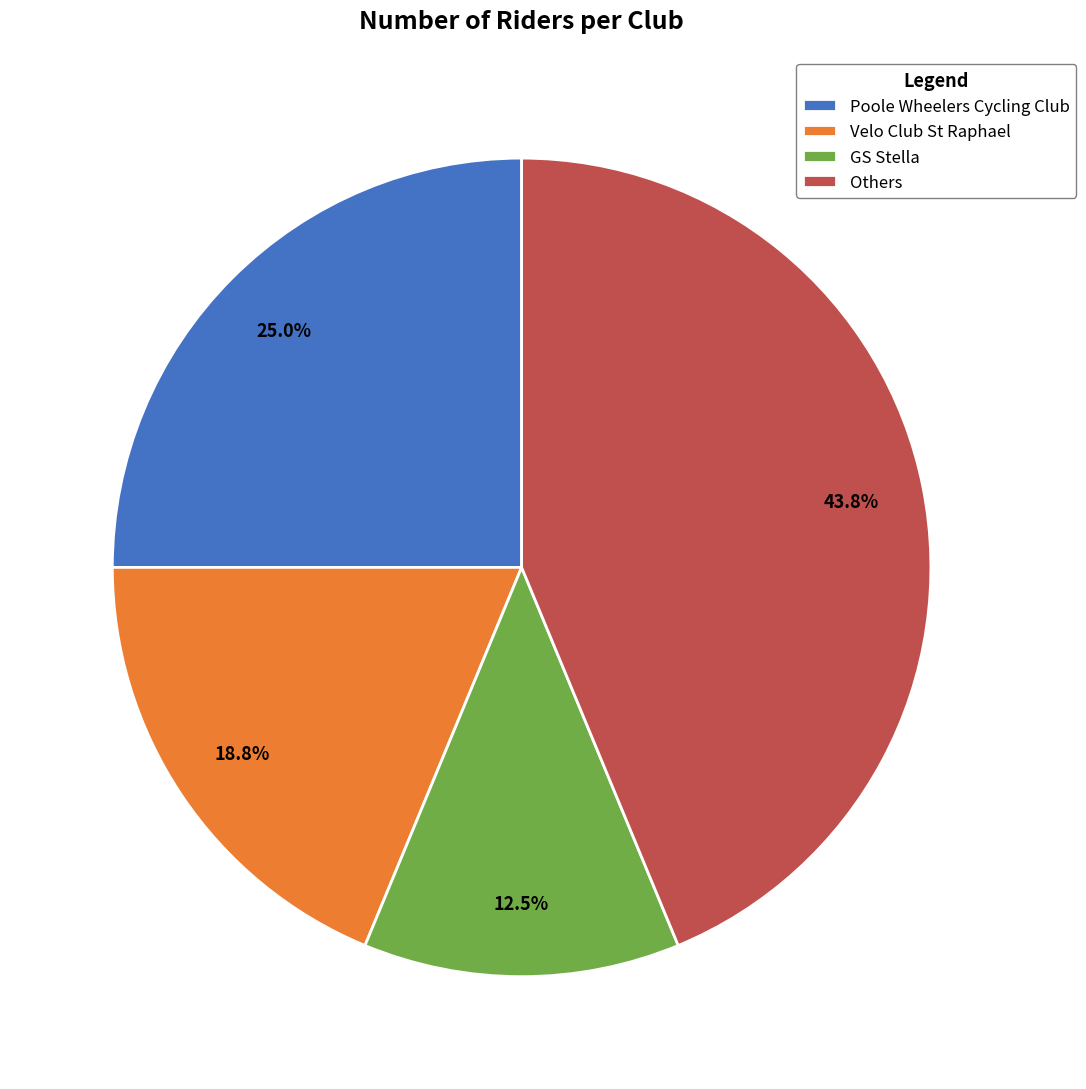

Which has a higher value, Velo Club St Raphael or GS Stella?

Velo Club St Raphael